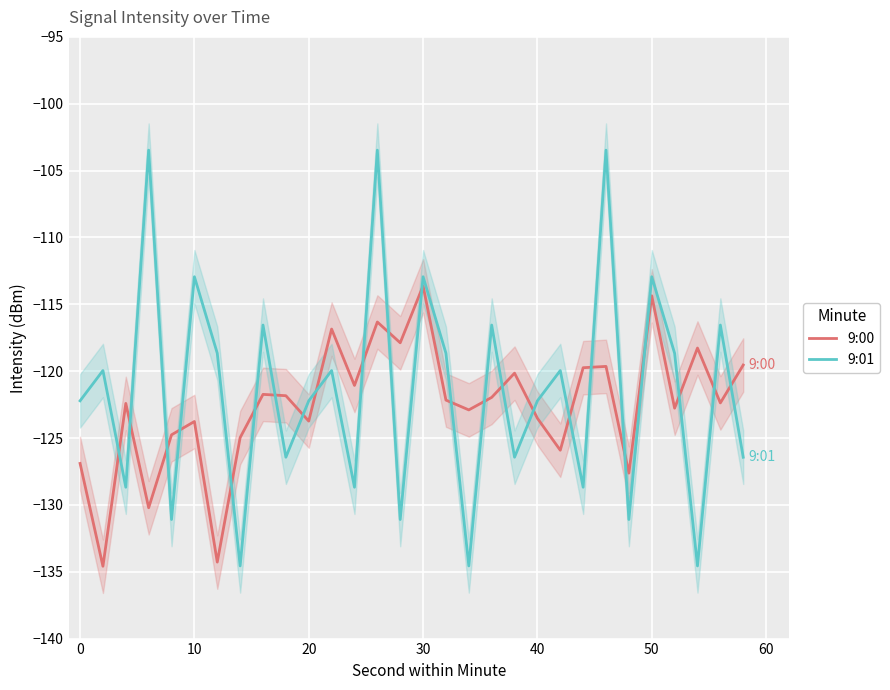

What is the sum of all 9:01 values?

-3643.7